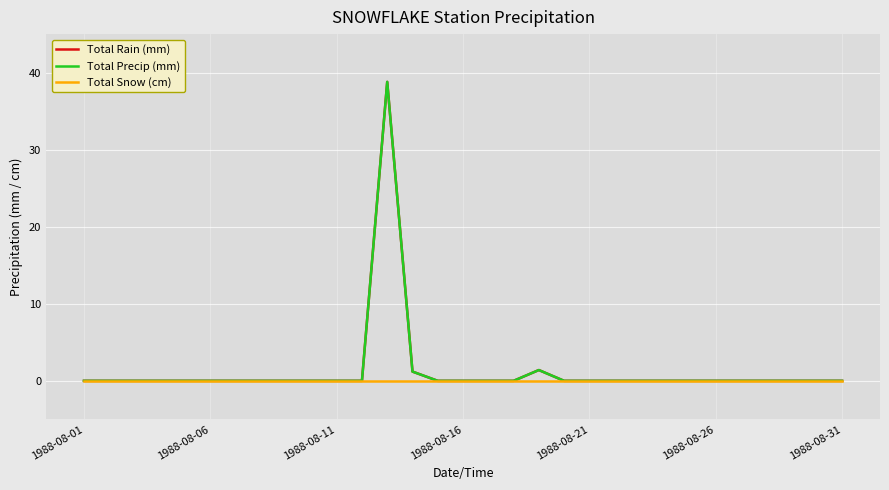

Is this an area chart (filled region under the line)?

No